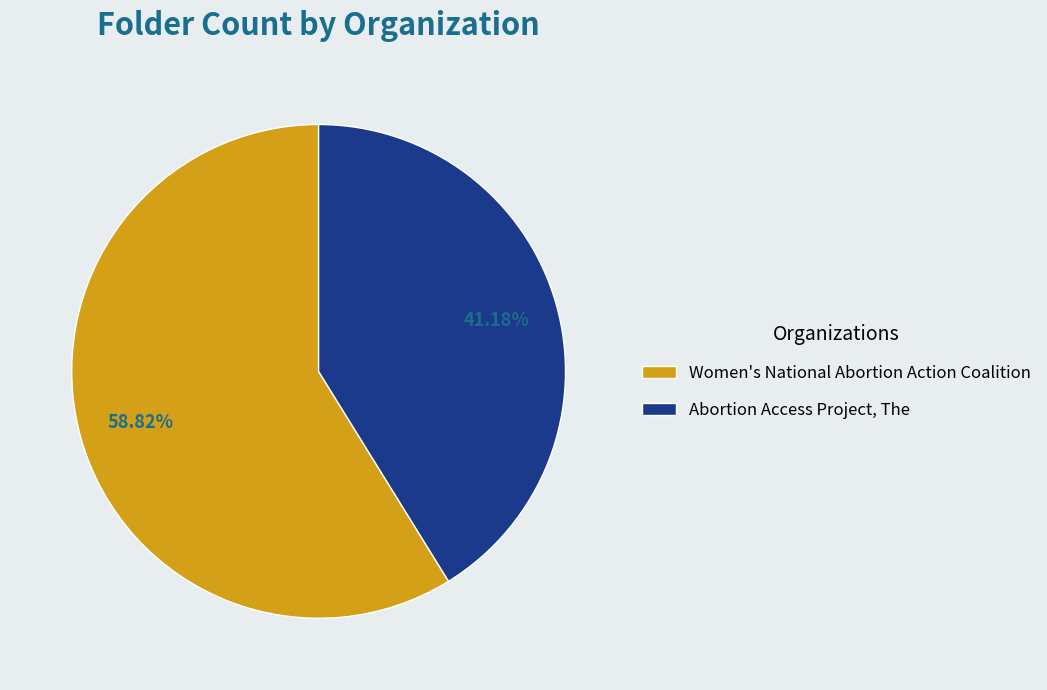

Is the sum of Abortion Access Project, The and Women's National Abortion Action Coalition greater than half?

Yes